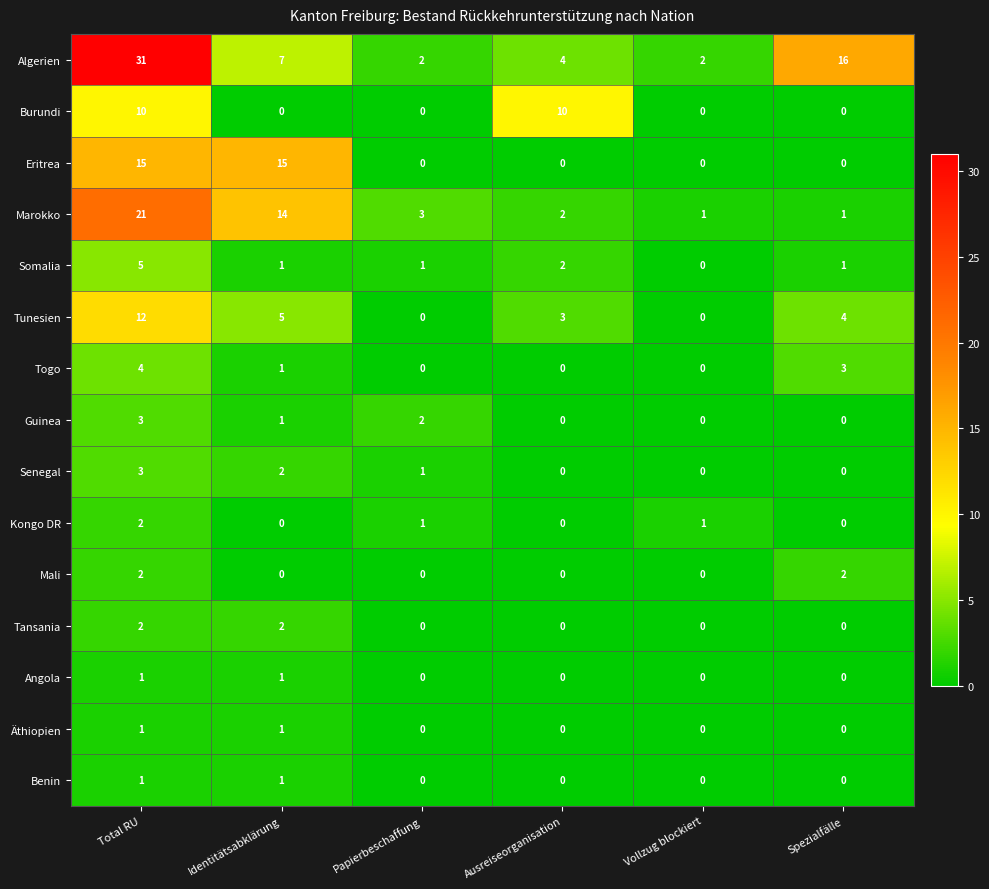

Which series has the largest total across all categories?

Algerien